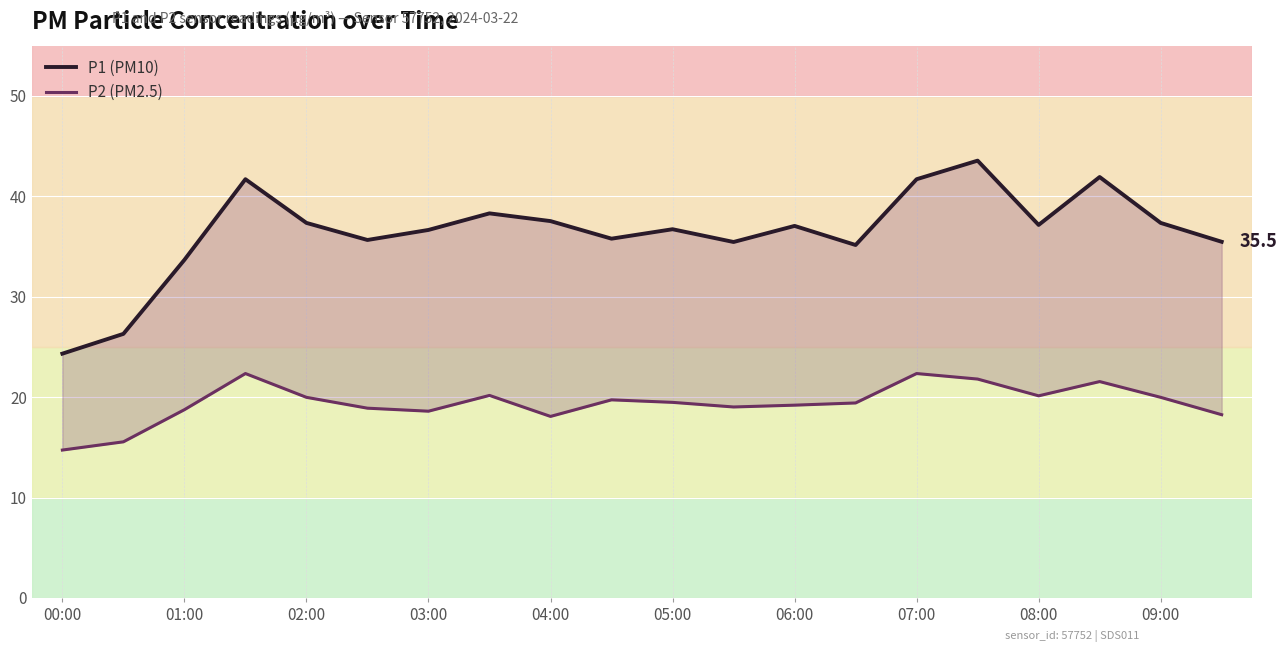

What is the lowest value of the P2 (PM2.5) series?

14.7